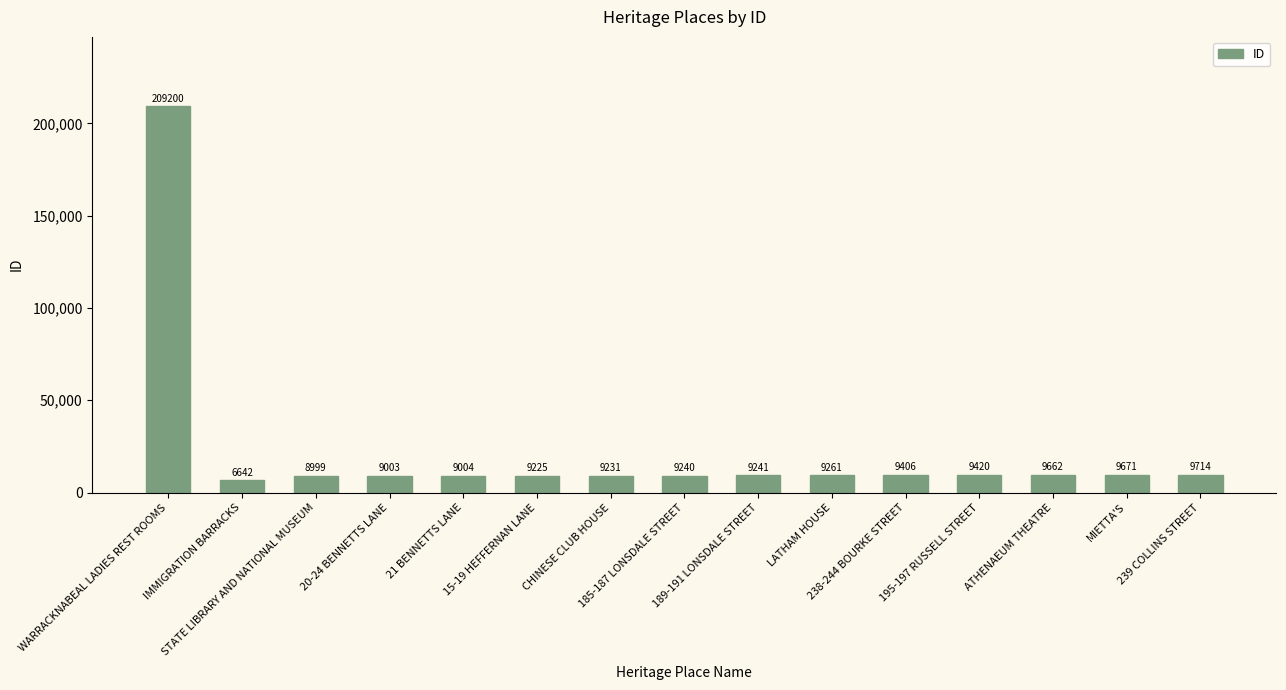

Reading right to left, transcribe all the data shown in this chart.

239 COLLINS STREET=9714	MIETTA'S=9671	ATHENAEUM THEATRE=9662	195-197 RUSSELL STREET=9420	238-244 BOURKE STREET=9406	LATHAM HOUSE=9261	189-191 LONSDALE STREET=9241	185-187 LONSDALE STREET=9240	CHINESE CLUB HOUSE=9231	15-19 HEFFERNAN LANE=9225	21 BENNETTS LANE=9004	20-24 BENNETTS LANE=9003	STATE LIBRARY AND NATIONAL MUSEUM=8999	IMMIGRATION BARRACKS=6642	WARRACKNABEAL LADIES REST ROOMS=209200